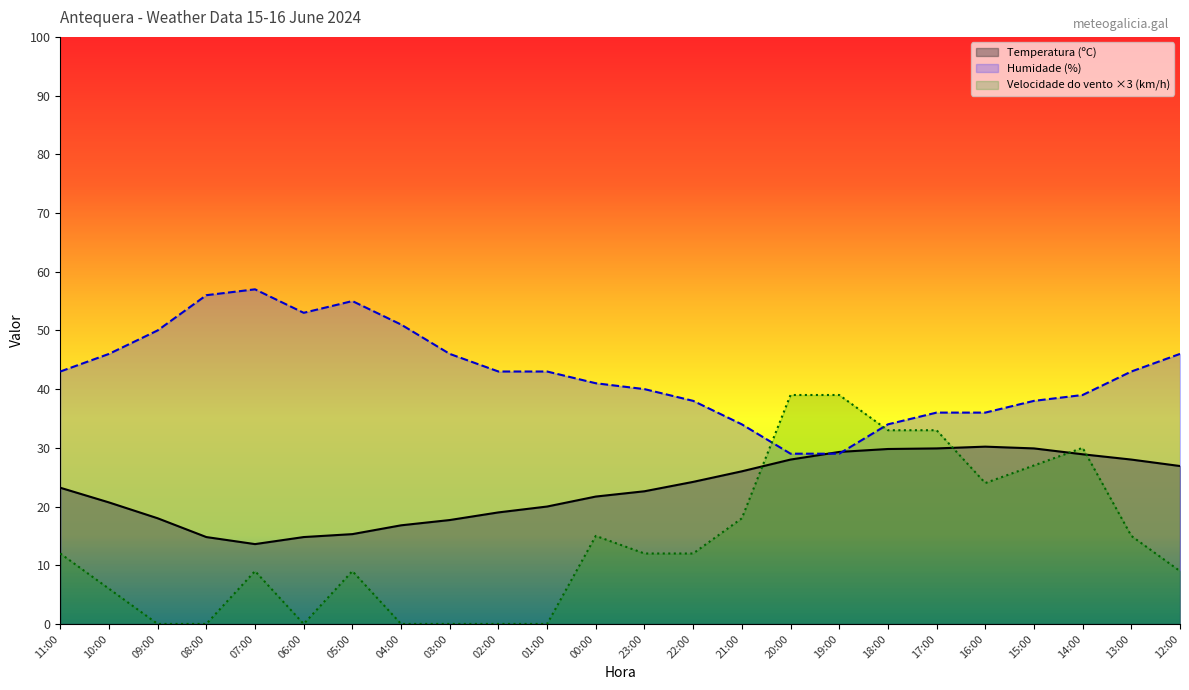

How many lines are shown in the chart?

3